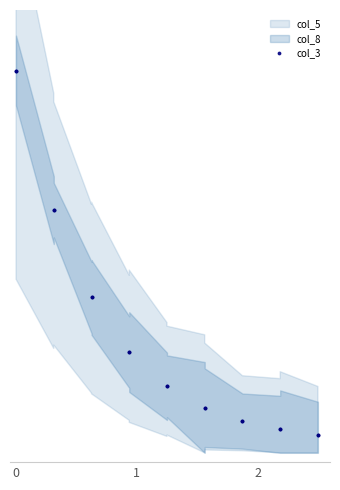

What is the sum of all values?

45.7